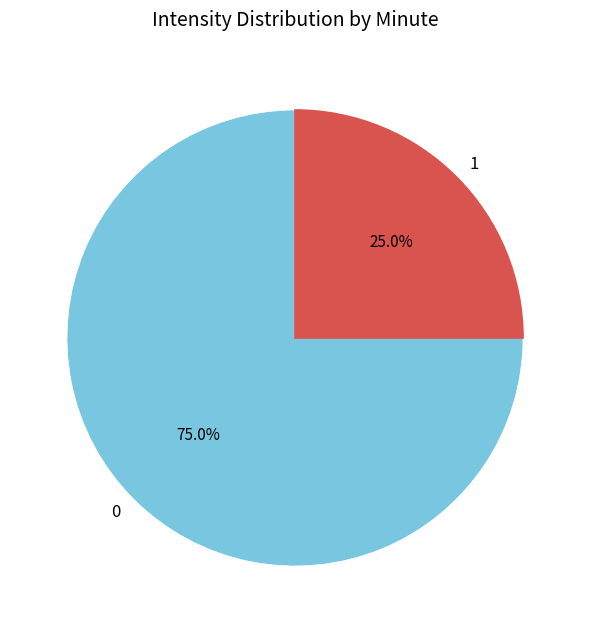

Does any single category account for the majority?

Yes